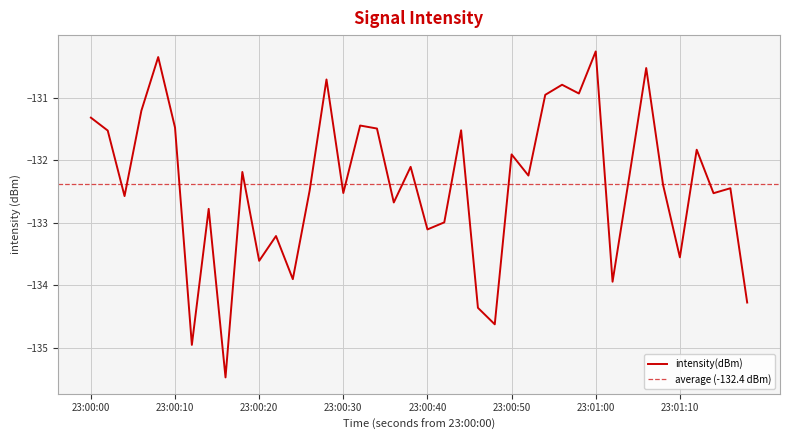

What is the minimum value shown in the chart?

-135.5